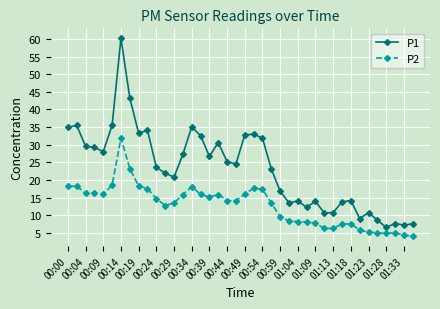

What is the value of the P1 point at the 35th from the left?

10.8